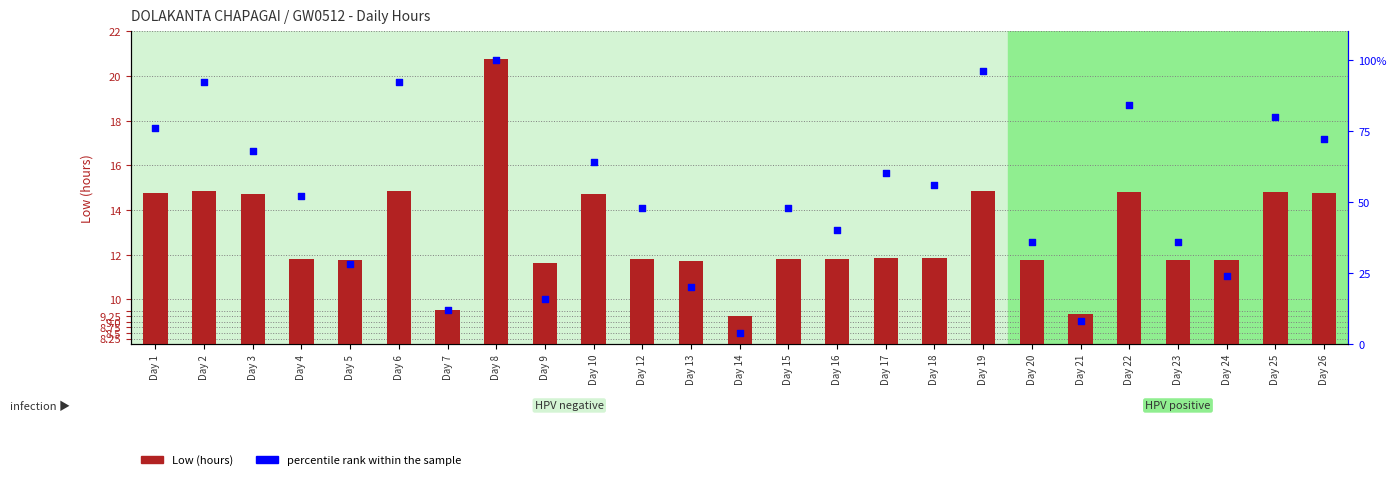

Which series has the widest spread of Y values?

percentile rank within the sample